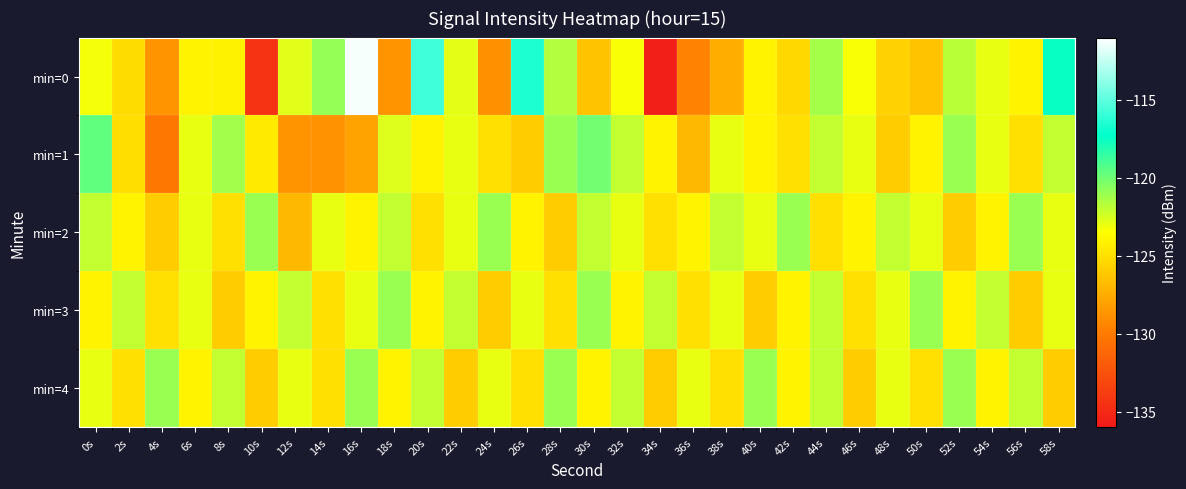

At which category does the chart reach its minimum across all series?

34s